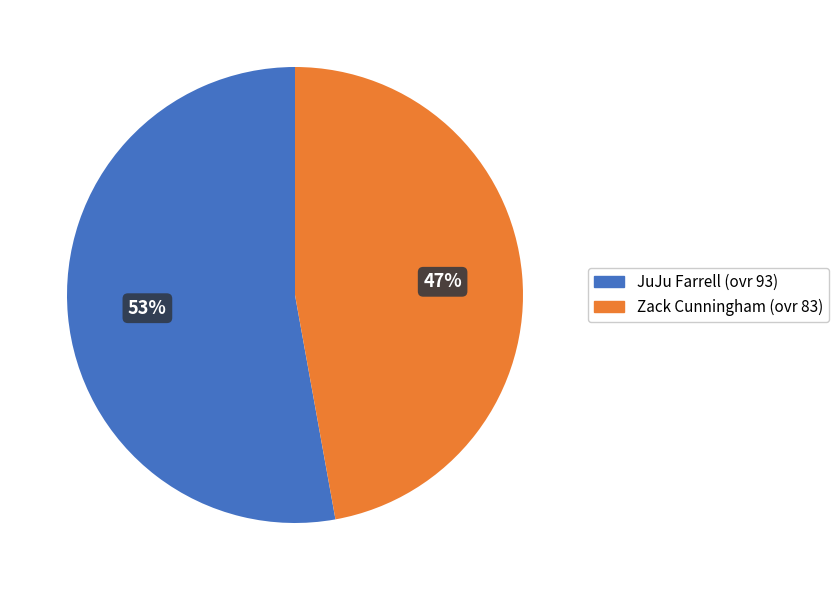

Approximately how many times larger is the value at Zack Cunningham compared to JuJu Farrell?

0.9